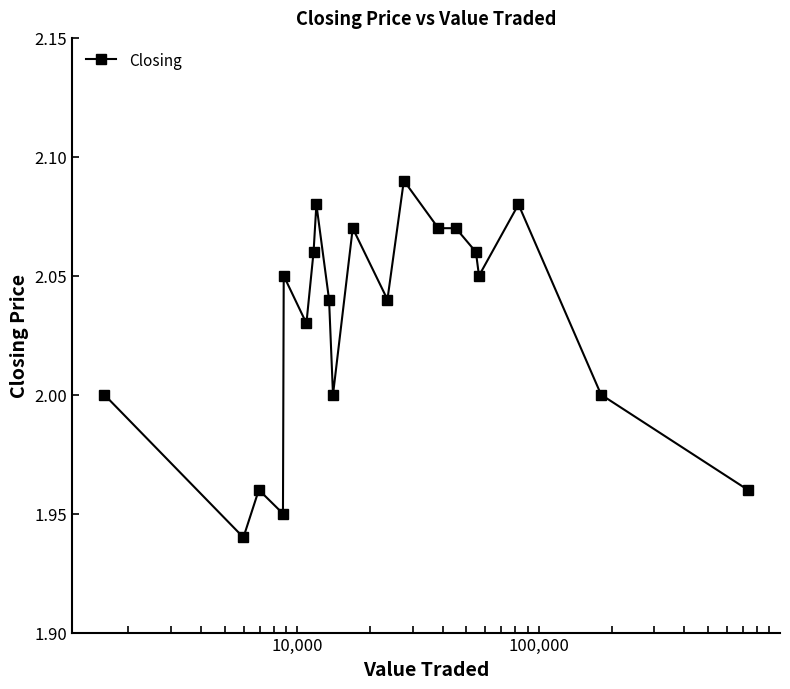

What is the average value?

2.0